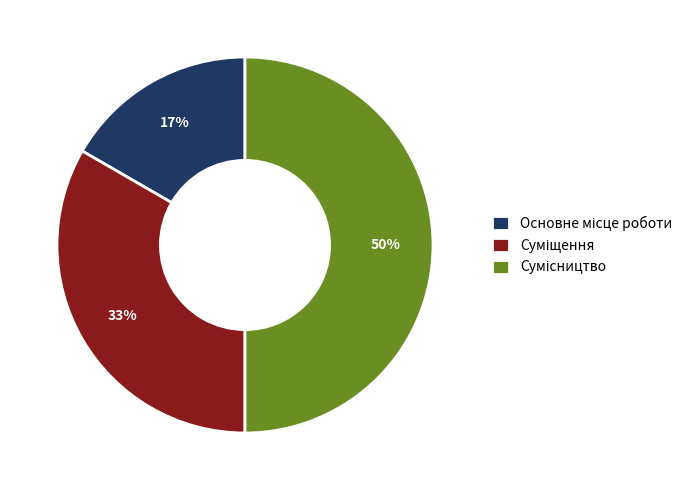

To the nearest percent, what is the difference between the largest and smallest slice percentages?

33%